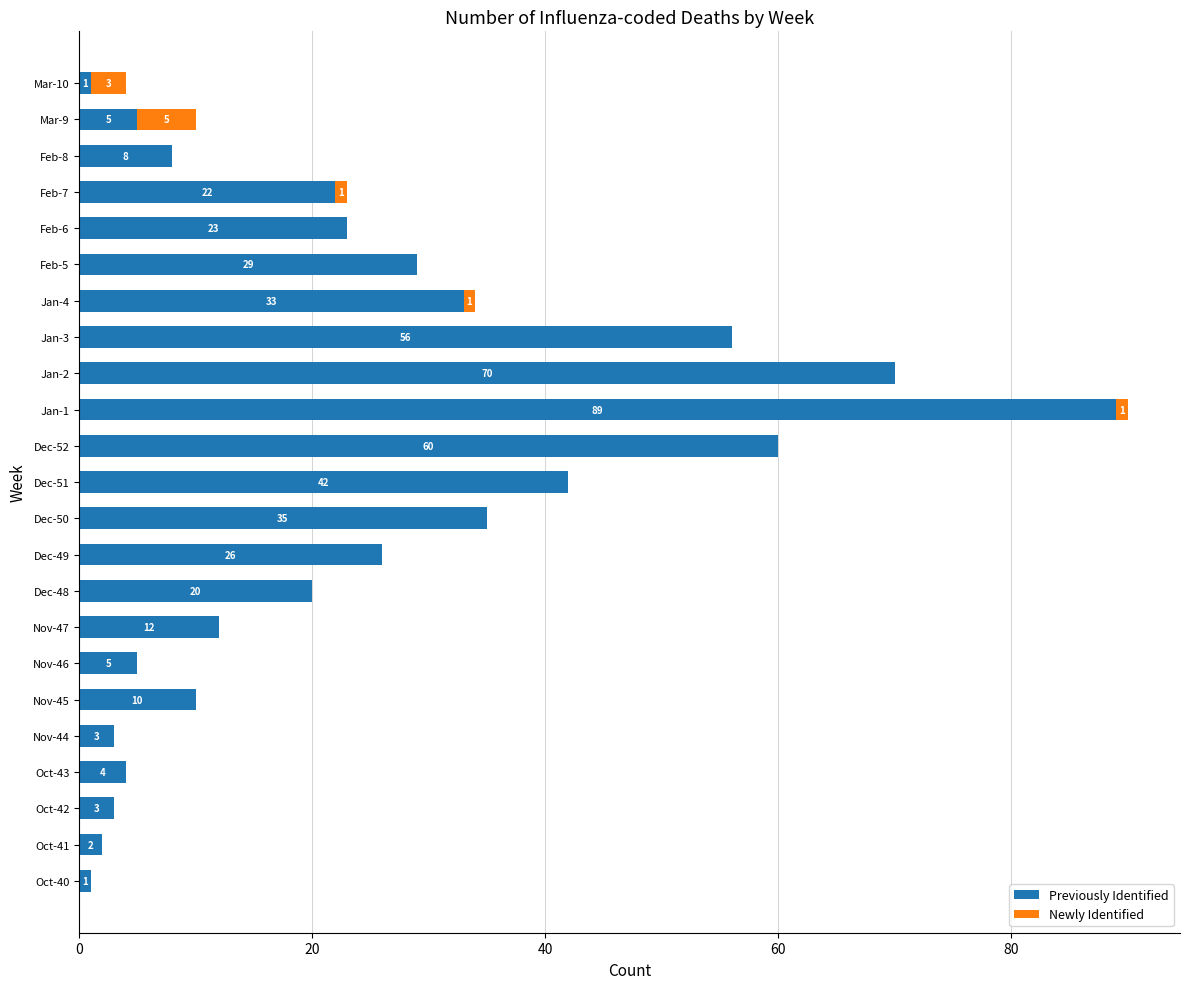

At which category is the sum across all series the highest?

Jan-1